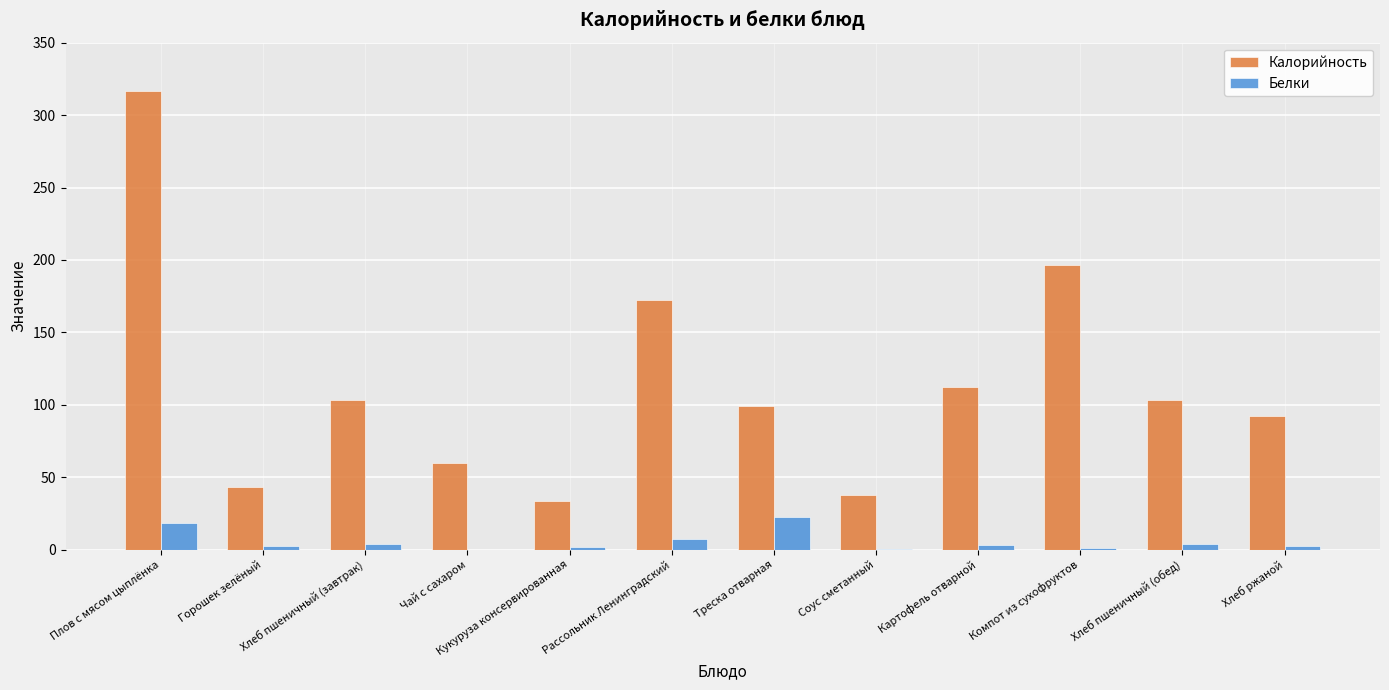

Between Плов с мясом цыплёнка and Хлеб пшеничный (завтрак), which series saw the biggest shift?

Калорийность